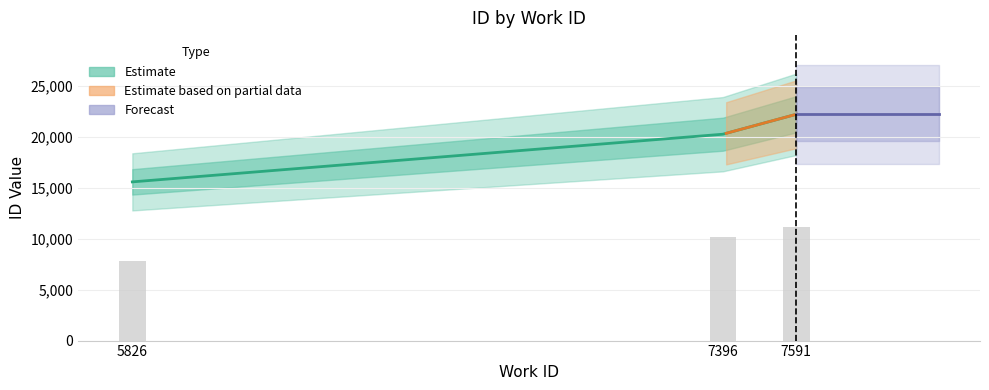

Where does the data first go above 10118?

7396